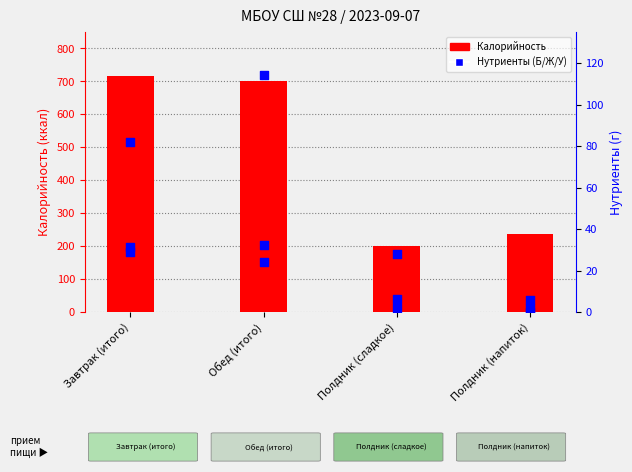

What are all the series names shown in the legend?

Калорийность, Белки, Жиры, Углеводы